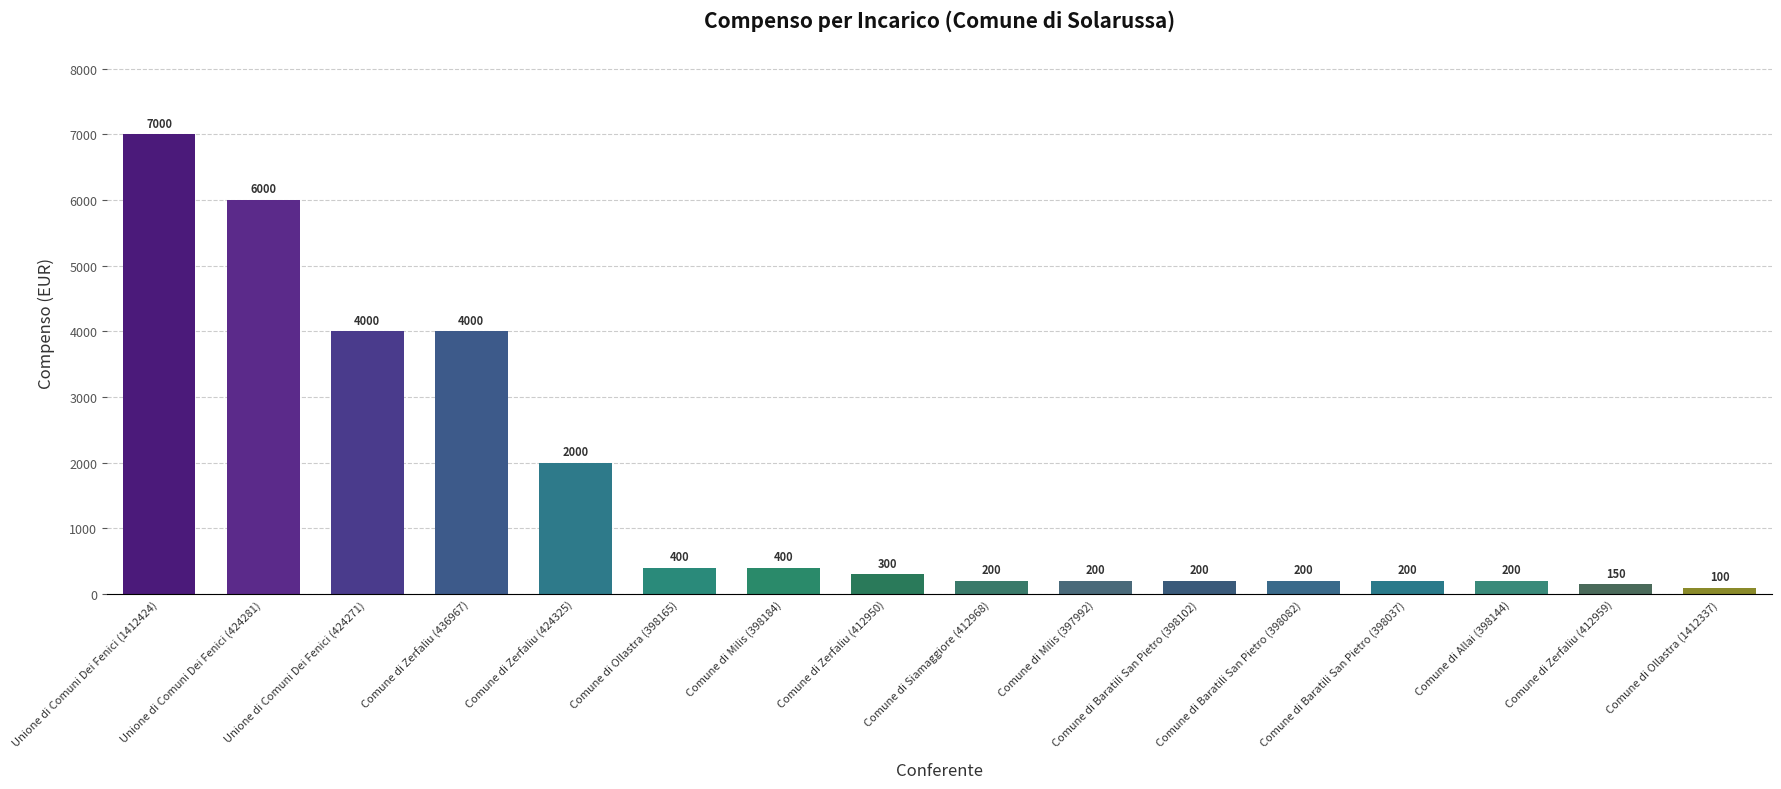

What is the value of the 1st bar from the left?

7000